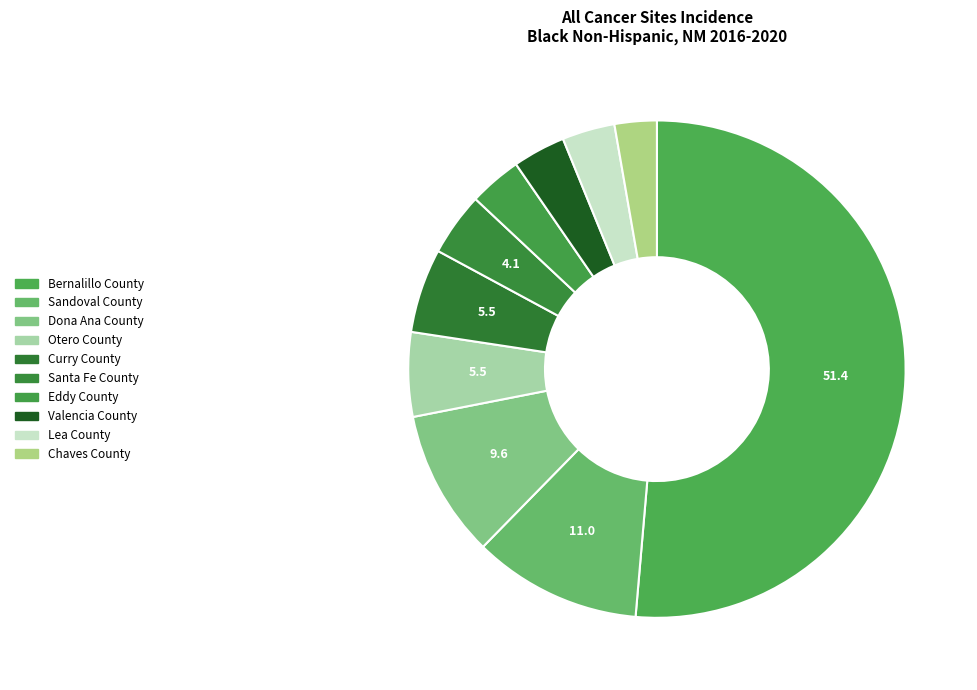

To the nearest percent, what is the difference between the Chaves County and Valencia County slice percentages?

1%